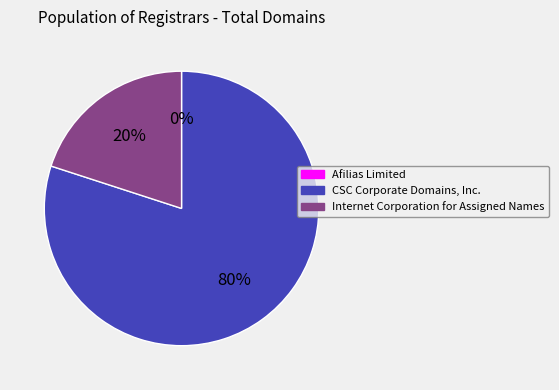

Which slice is the largest?

CSC Corporate Domains, Inc.